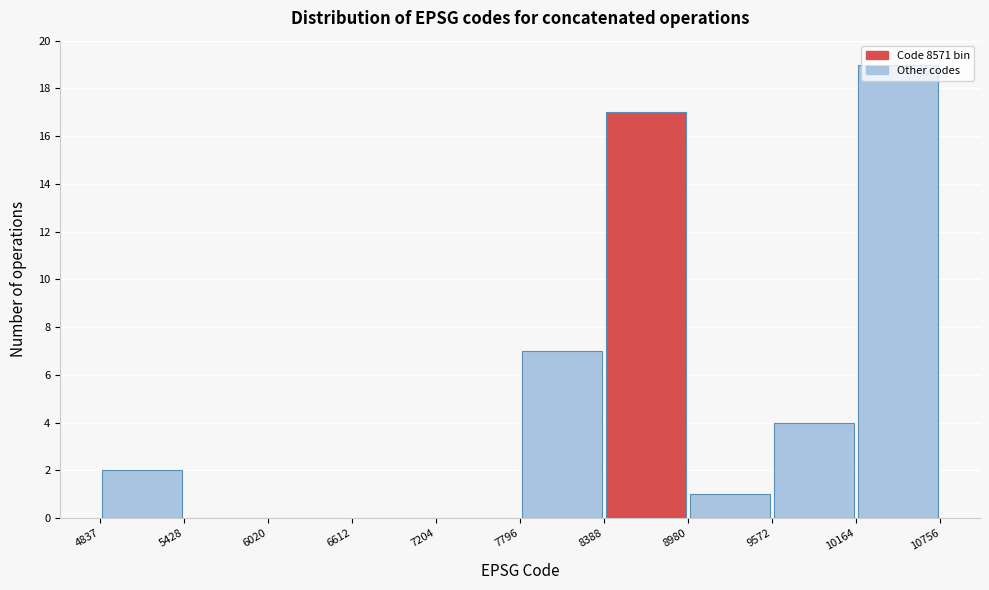

What is the height of the bar covering 10164 to 10756 on the x-axis? The values are not printed on the chart, so give them approximately, as read against the axis.

19